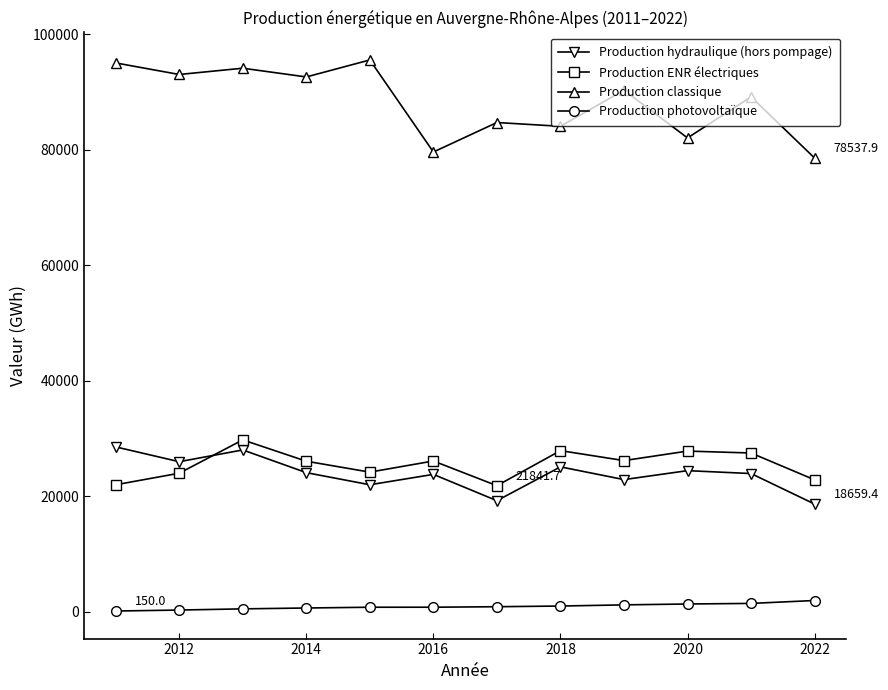

What is the sum of all Production photovoltaïque values?

11219.3